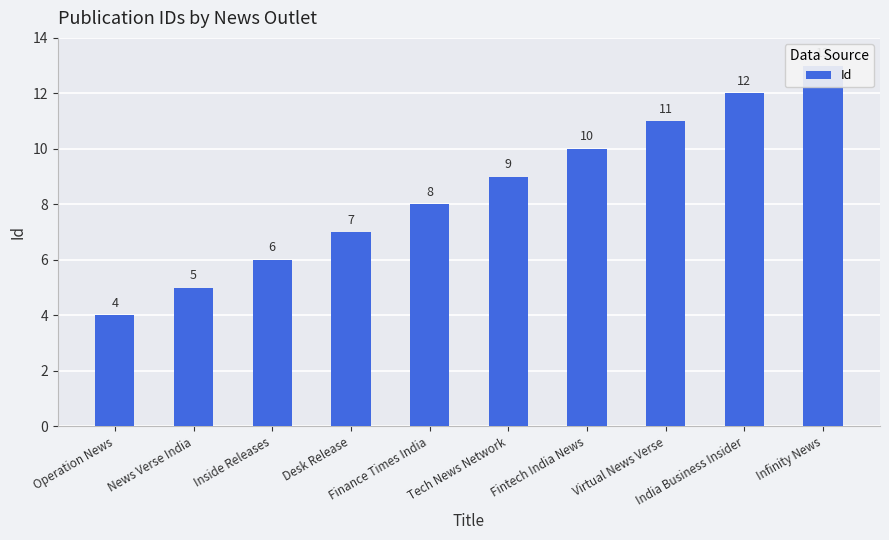

Which label corresponds to the smallest value in the chart?

Operation News